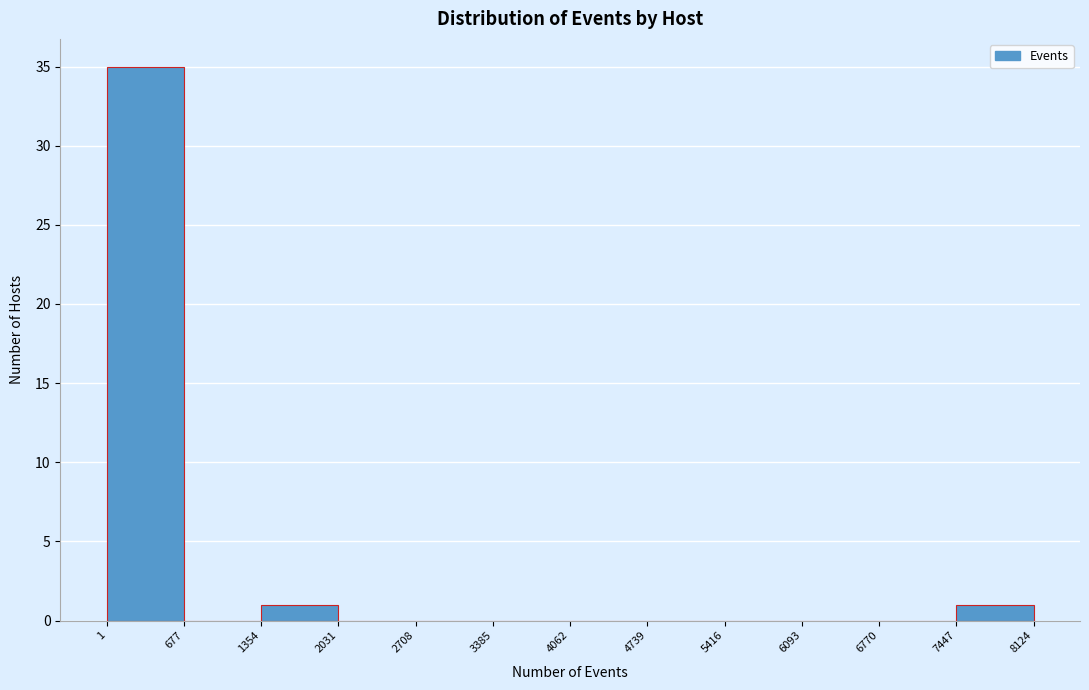

What is the height of the bar covering 1354 to 2031 on the x-axis? The values are not printed on the chart, so give them approximately, as read against the axis.

1